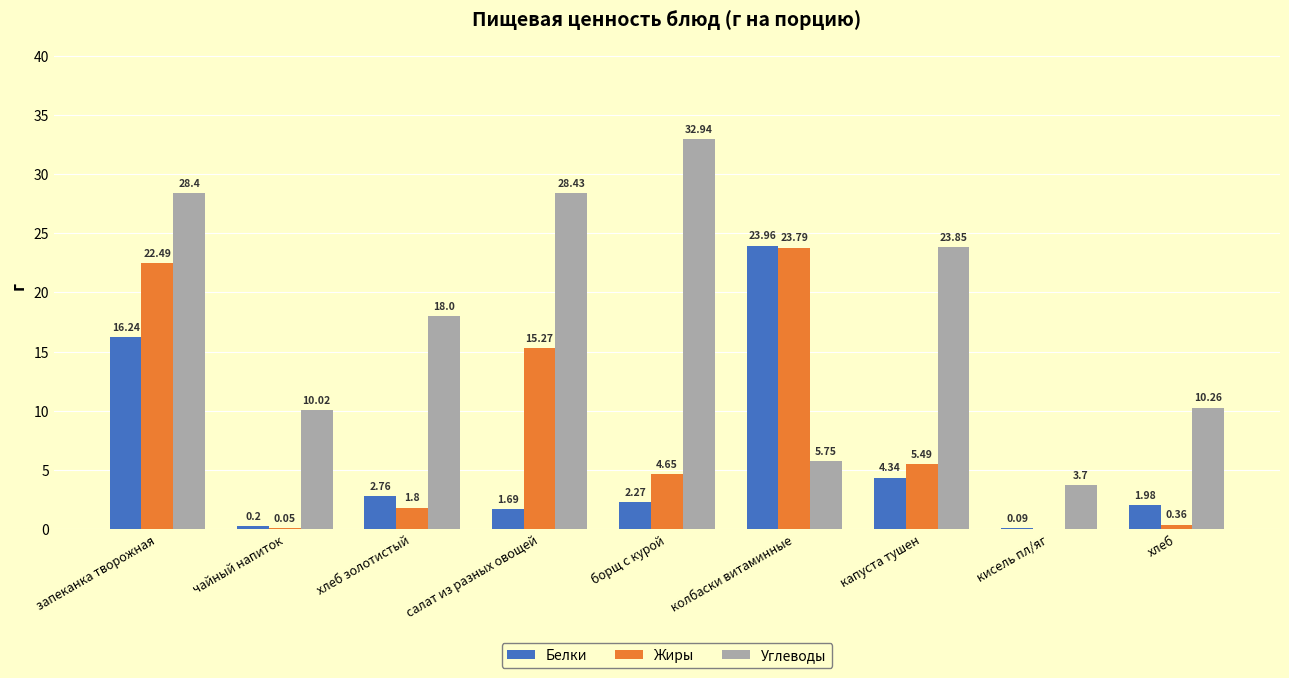

What is the sum of all Жиры values?

73.9